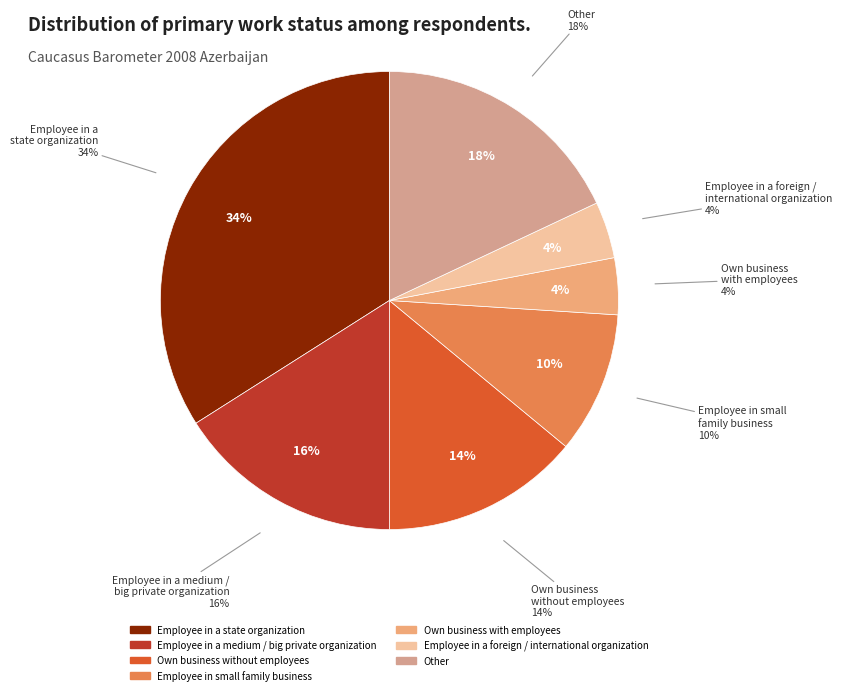

Does any single category account for the majority?

No